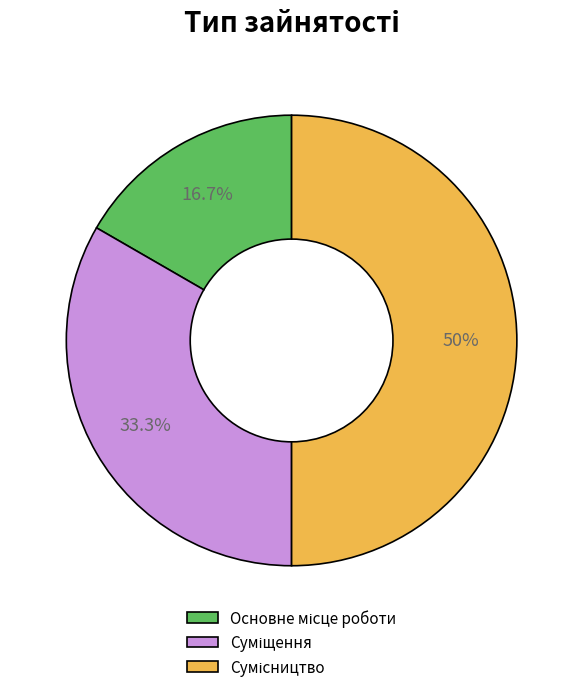

Count the number of slices in the pie.

3